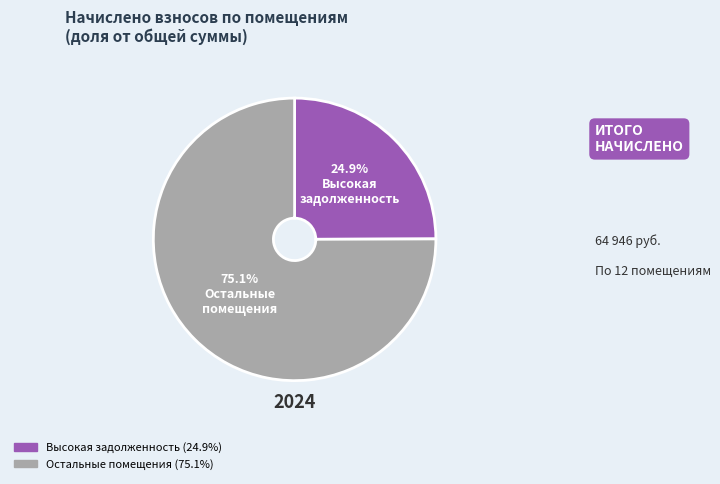

How many slices are in this pie chart?

2